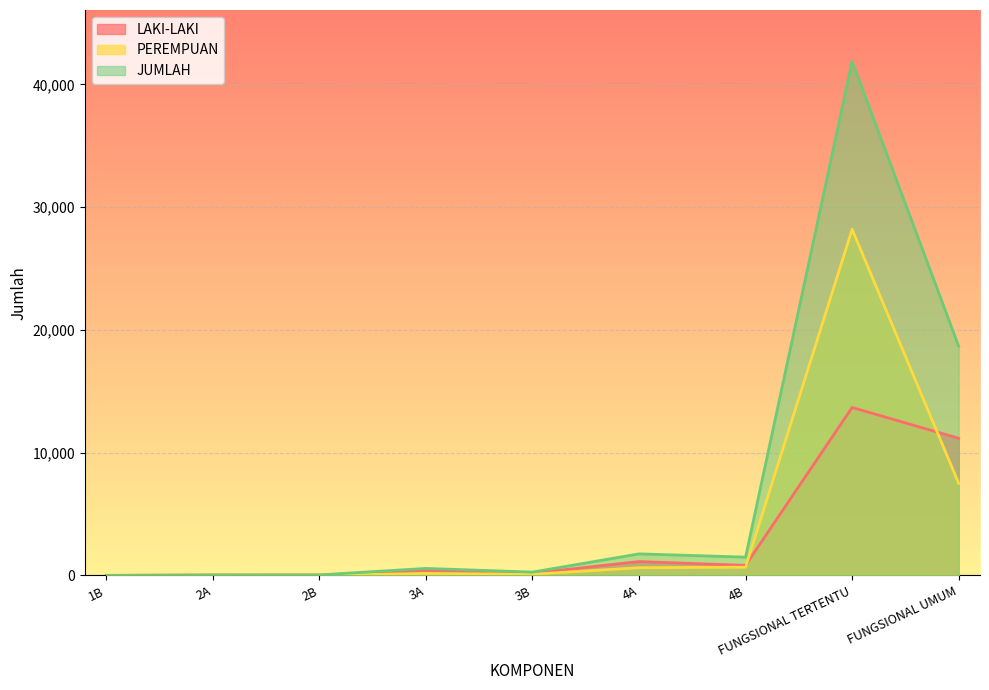

Which series has the largest total across all categories?

JUMLAH